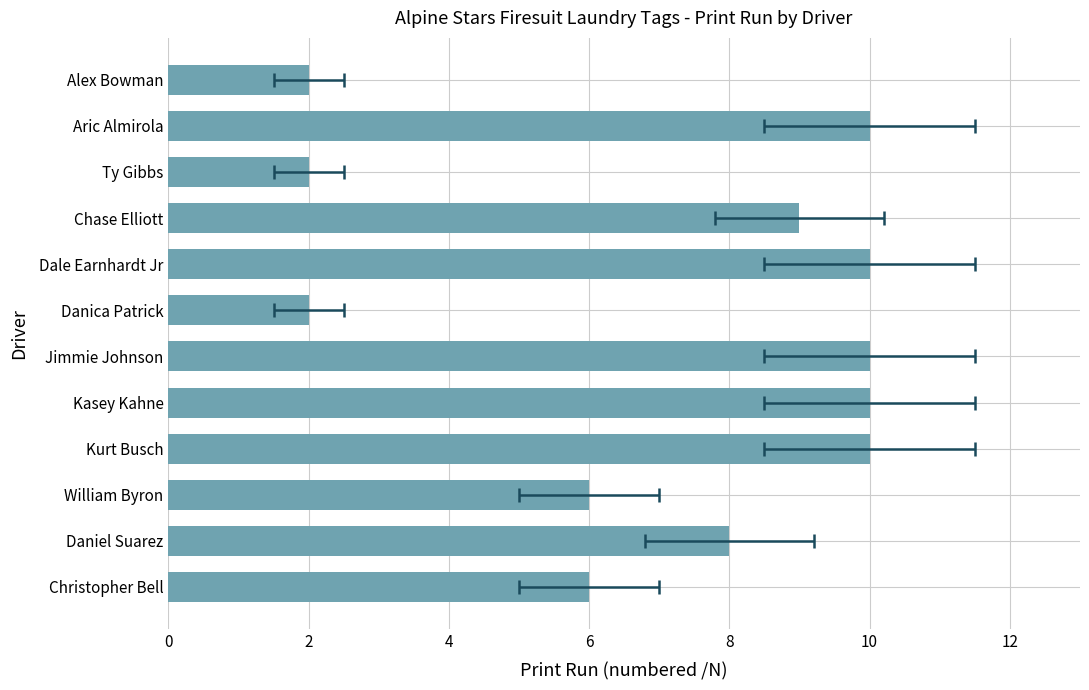

True or false: the data shows 4 at Chase Elliott.

False